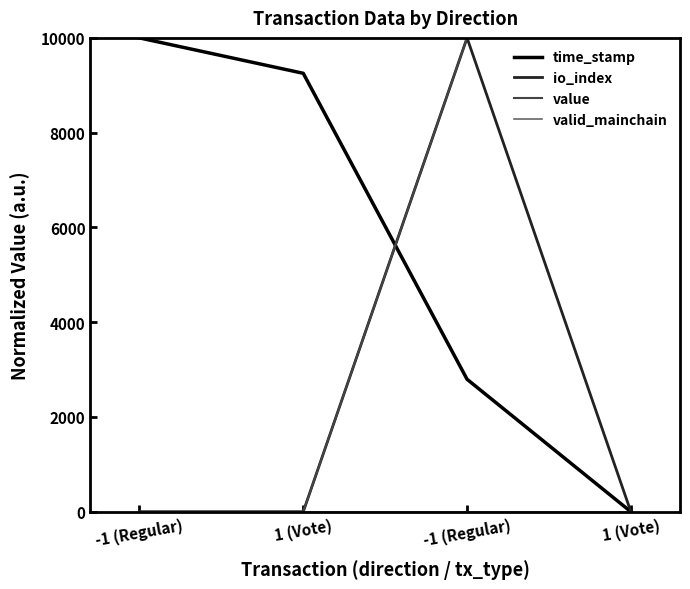

Does the chart display data point markers on the line(s)?

No